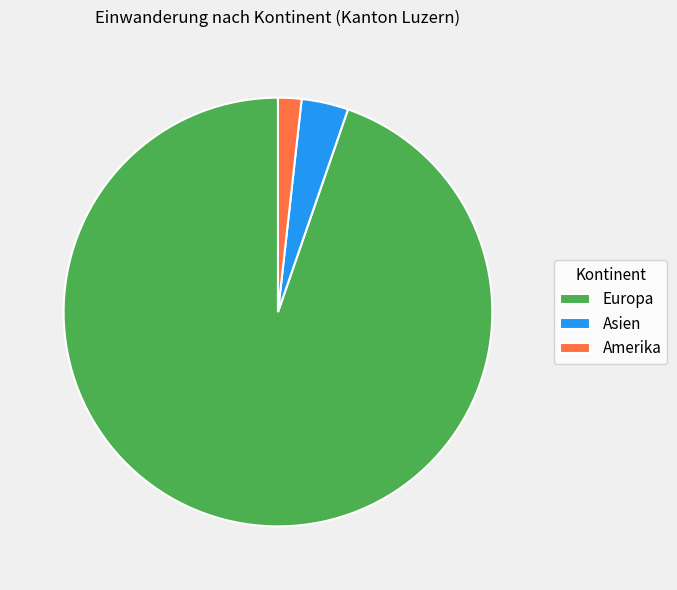

Which slice represents more than half of the pie?

Europa